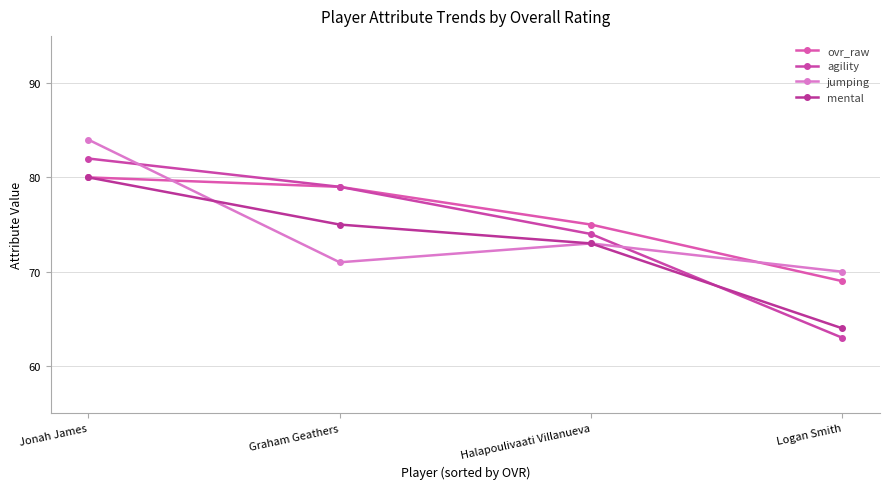

At which category is the sum across all series the highest?

Jonah James